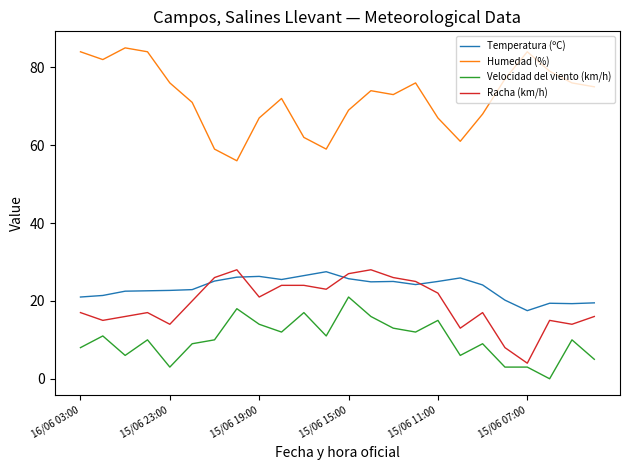

Which series has the largest range (max minus min)?

Humedad (%)